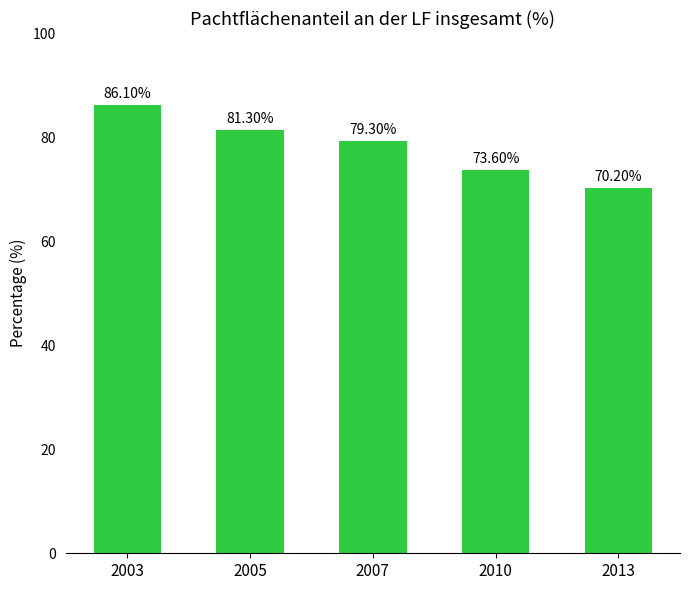

What is the difference between the maximum and minimum values?

15.9